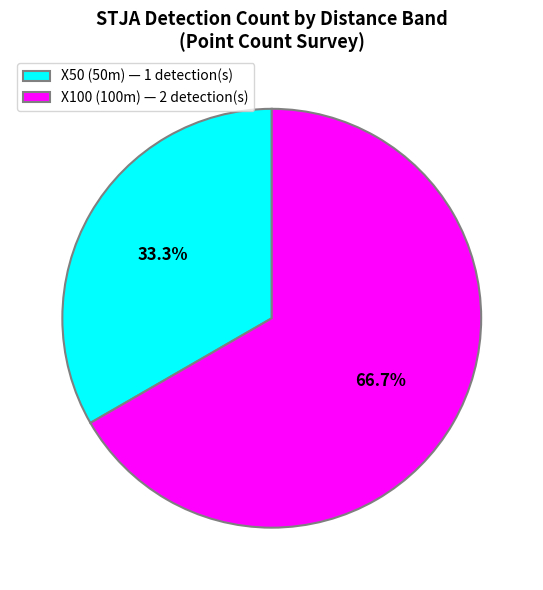

What percentage do X50 (50m) — 1 detection(s) and X100 (100m) — 2 detection(s) together represent?

100.0%